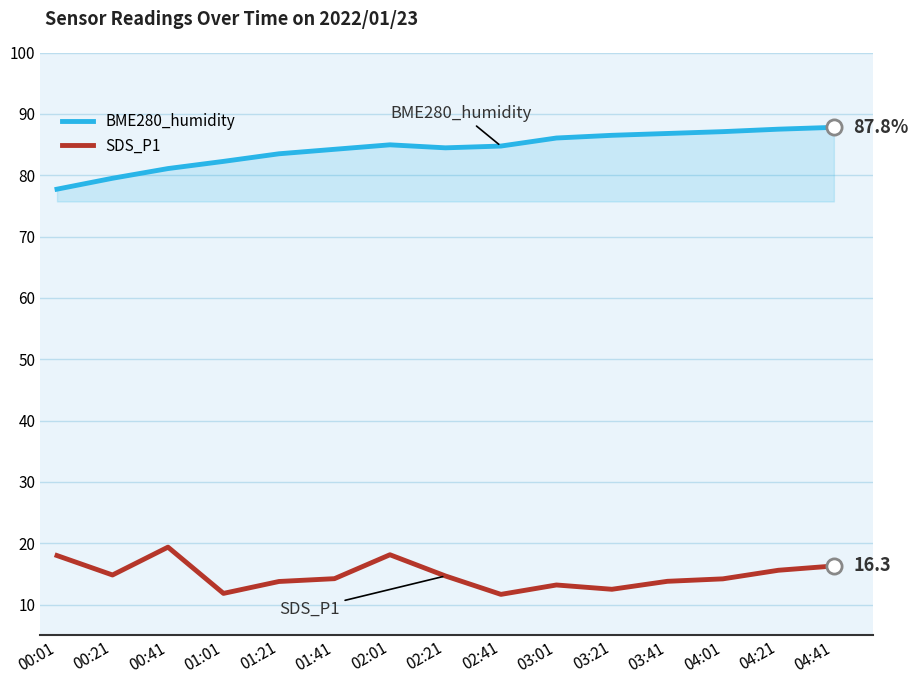

Is the value of SDS_P1 at 00:21 greater than the value of BME280_humidity at 04:21?

No